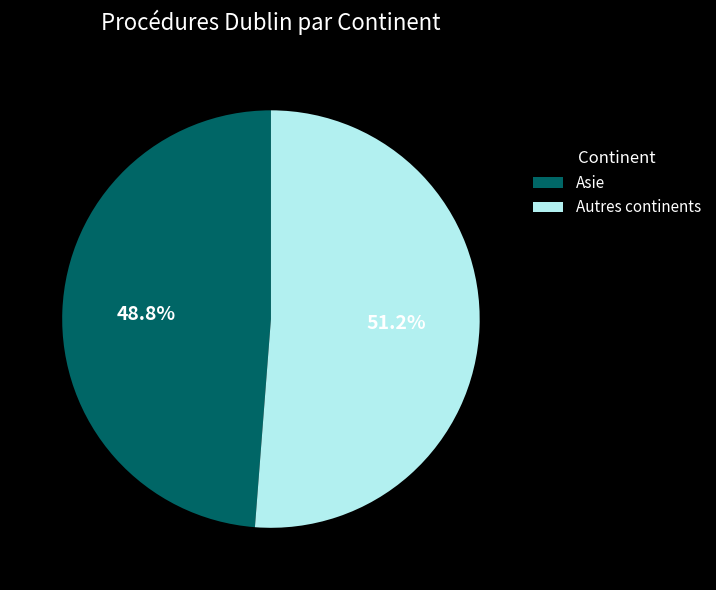

What is the smallest slice in the pie chart?

Asie